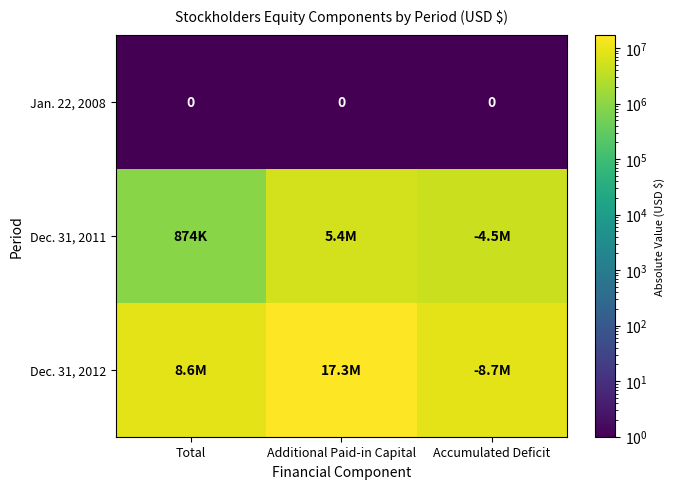

At how many categories does at least one series exceed 5732910?

3